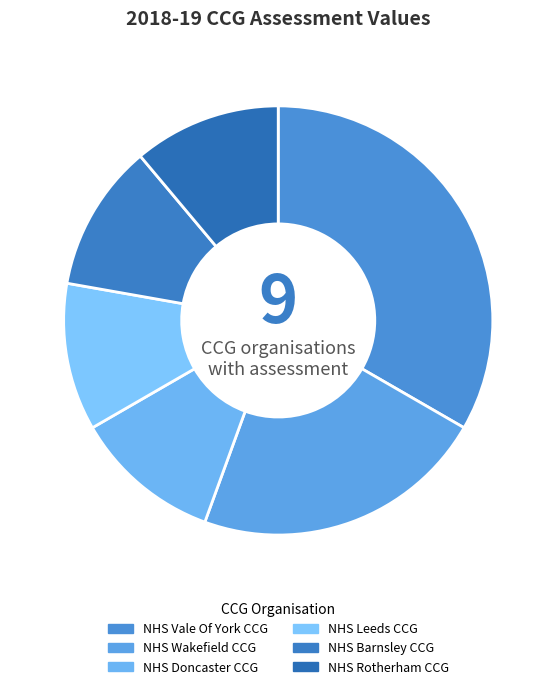

How many segments does this pie chart have?

6